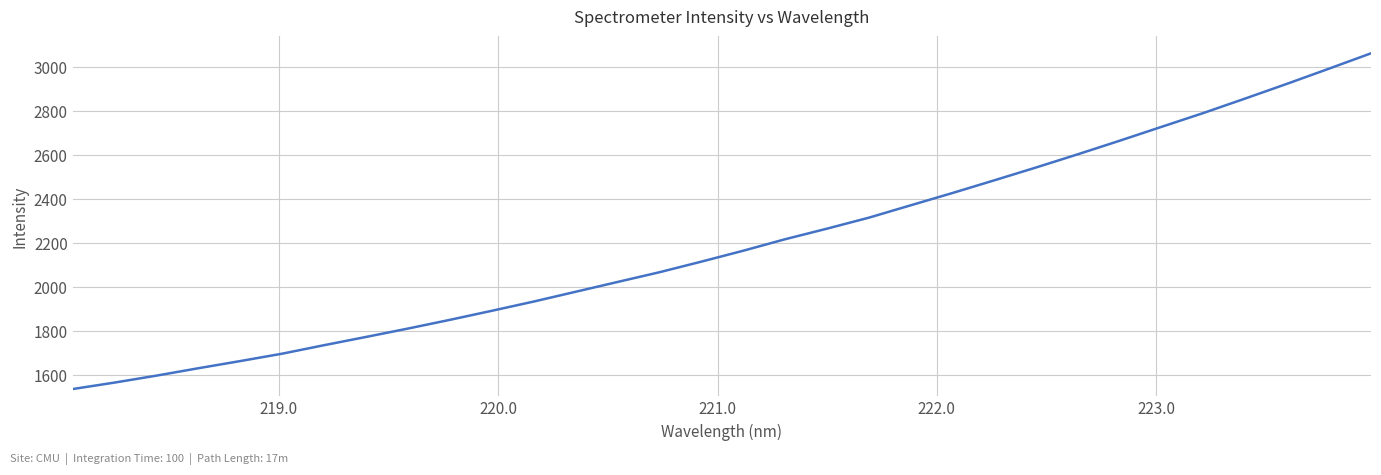

What is the smallest value displayed?

1535.3